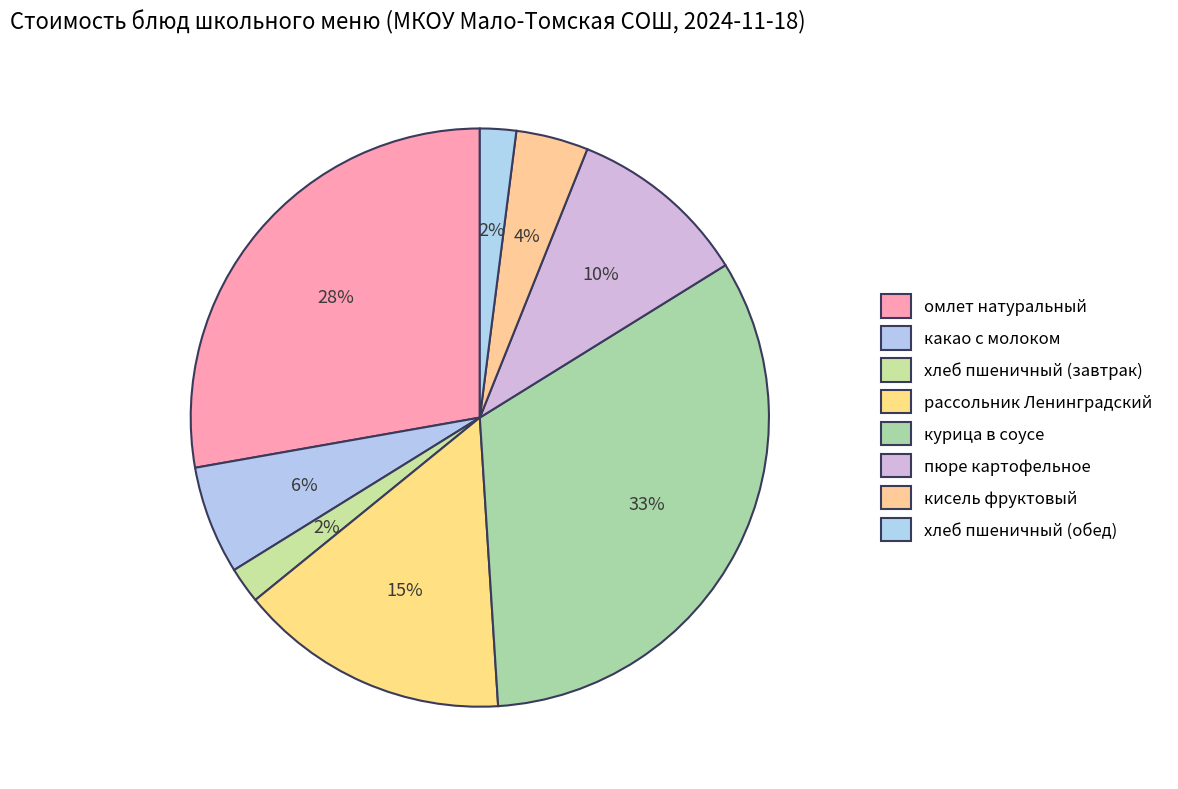

Rank the categories by value from lowest to highest.

хлеб пшеничный (завтрак), хлеб пшеничный (обед), кисель фруктовый, какао с молоком, пюре картофельное, рассольник Ленинградский, омлет натуральный, курица в соусе